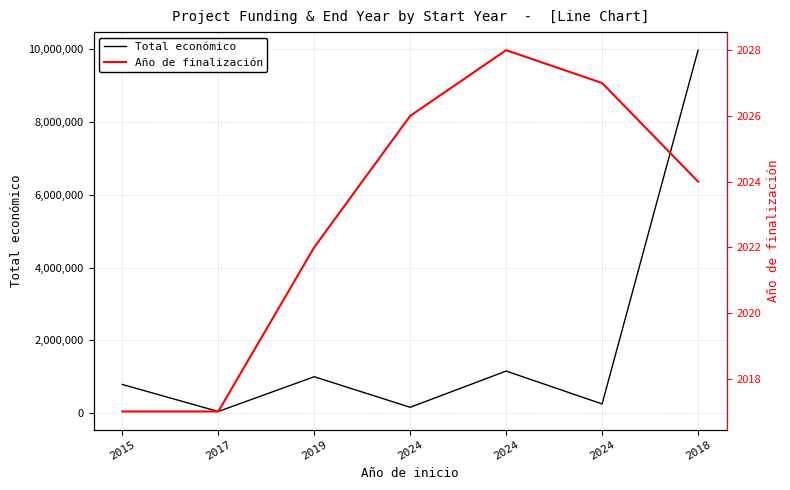

How many series are shown in this chart?

2